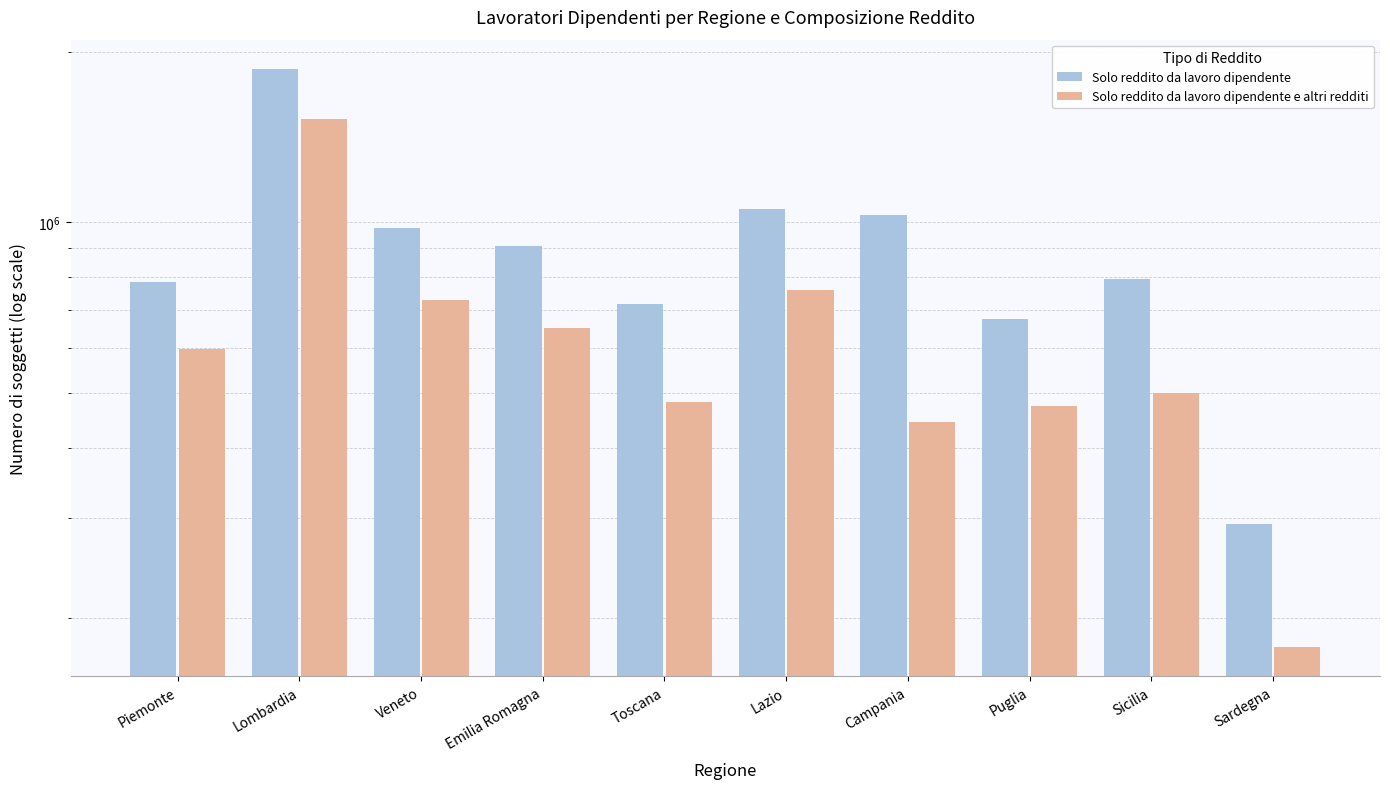

True or false: Solo reddito da lavoro dipendente e altri redditi has a value of 431815 at Emilia Romagna.

False